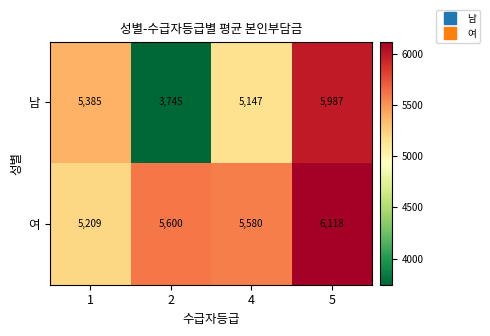

Reading left to right, extract all data points from this chart.

남: 5385	3745	5147	5987
여: 5209	5600	5580	6118